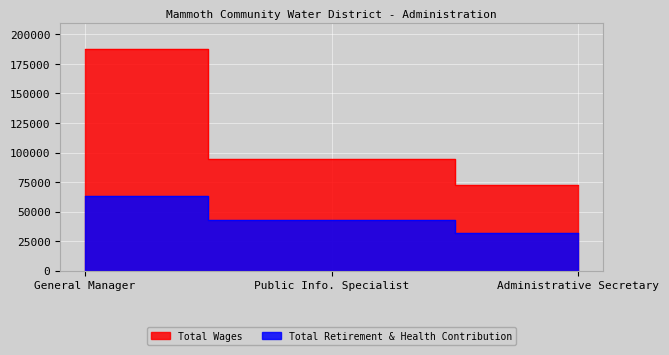

What is the difference between the Total Retirement & Health Contribution values at Administrative Secretary and General Manager?

31001